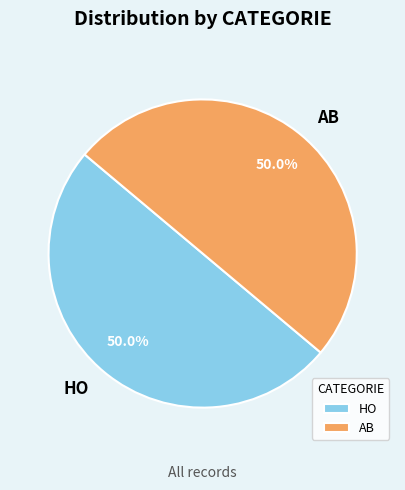

To the nearest percent, what is the average slice percentage?

50%